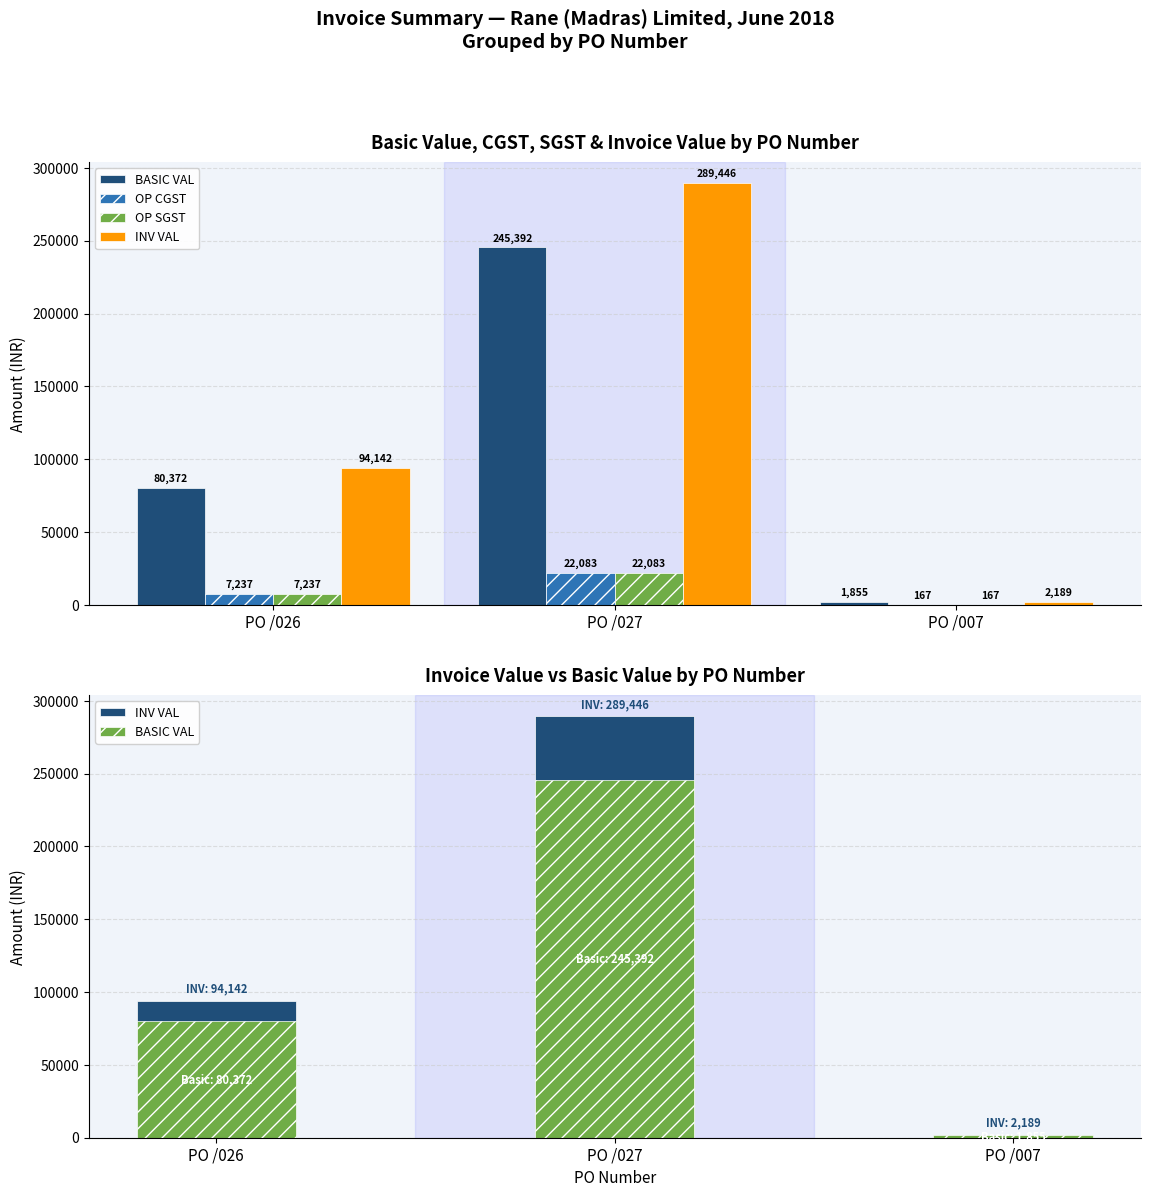

Which category has the lowest value across all series?

PO /007